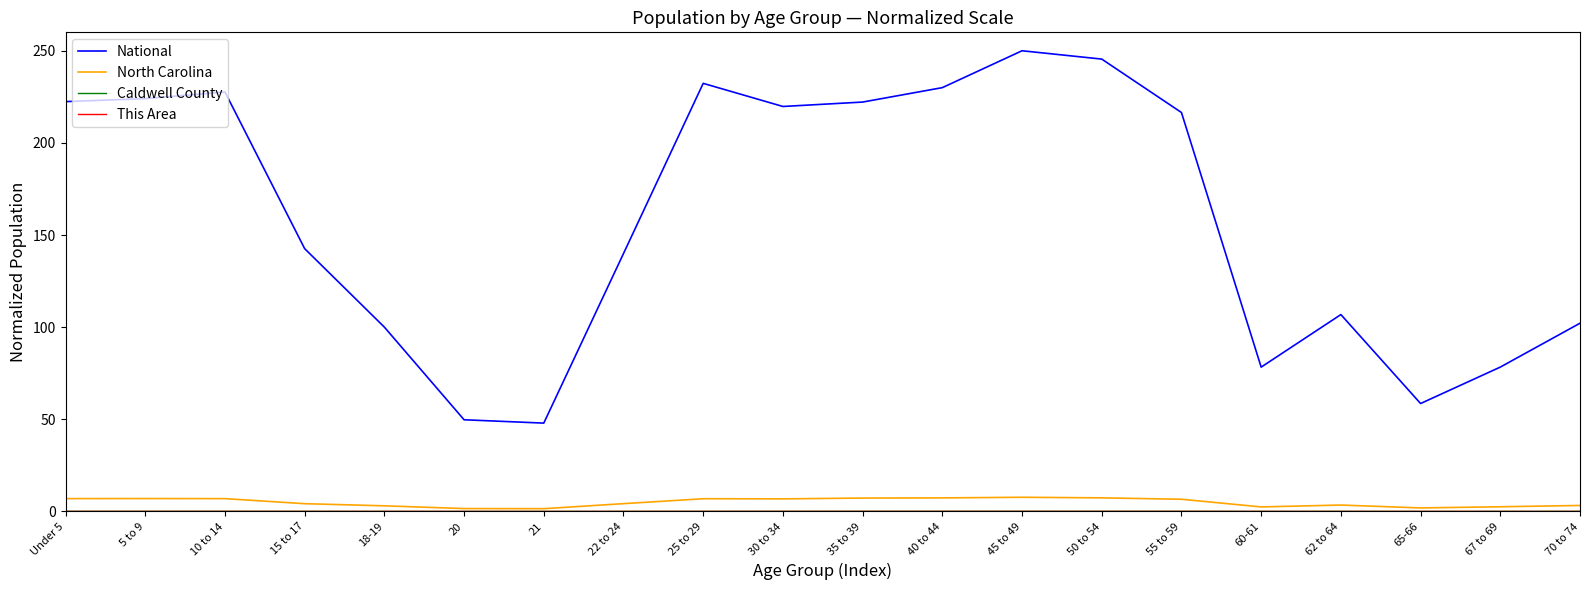

True or false: North Carolina and National intersect in this chart.

False